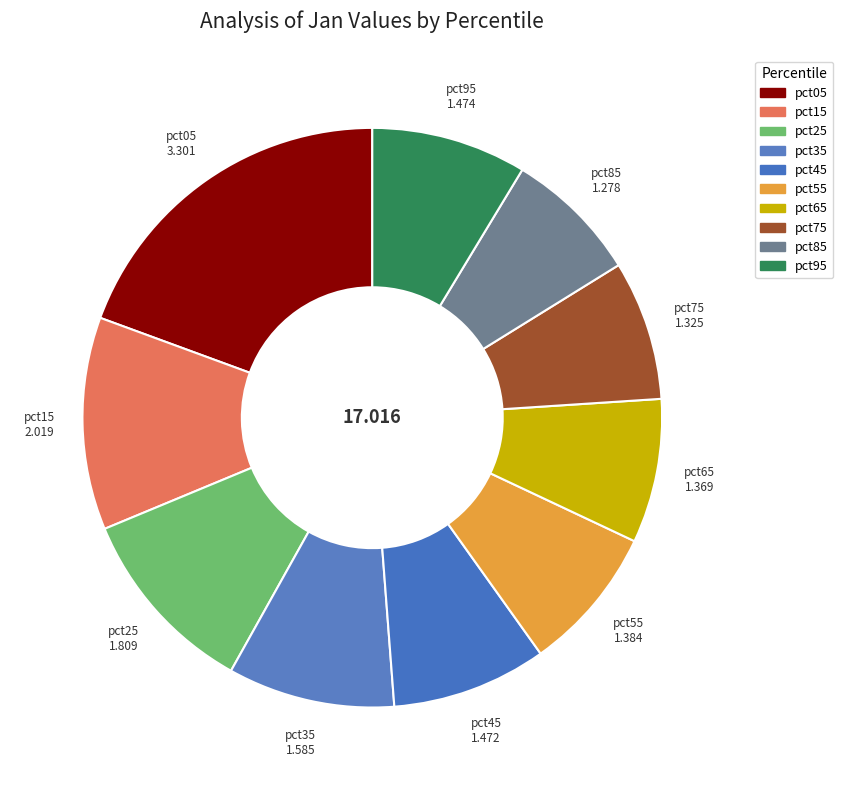

True or false: pct05 accounts for 34% of the total.

False